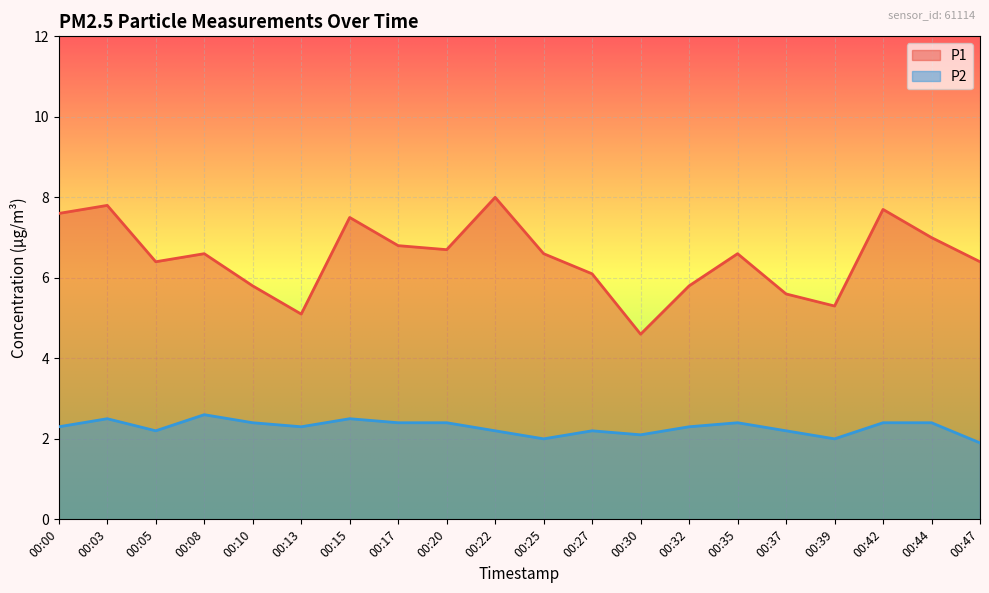

List the labels in order of P2 value, largest first.

00:08, 00:03, 00:15, 00:10, 00:17, 00:20, 00:35, 00:42, 00:44, 00:00, 00:13, 00:32, 00:05, 00:22, 00:27, 00:37, 00:30, 00:25, 00:39, 00:47